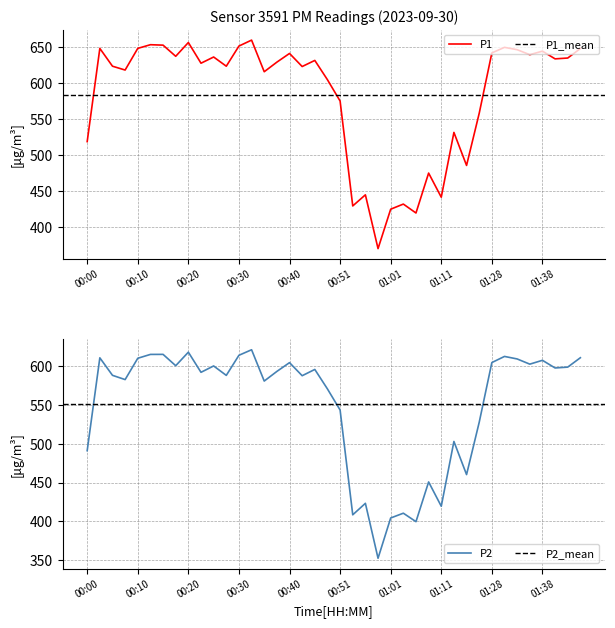

At which label is P1 closest to 514?

00:00